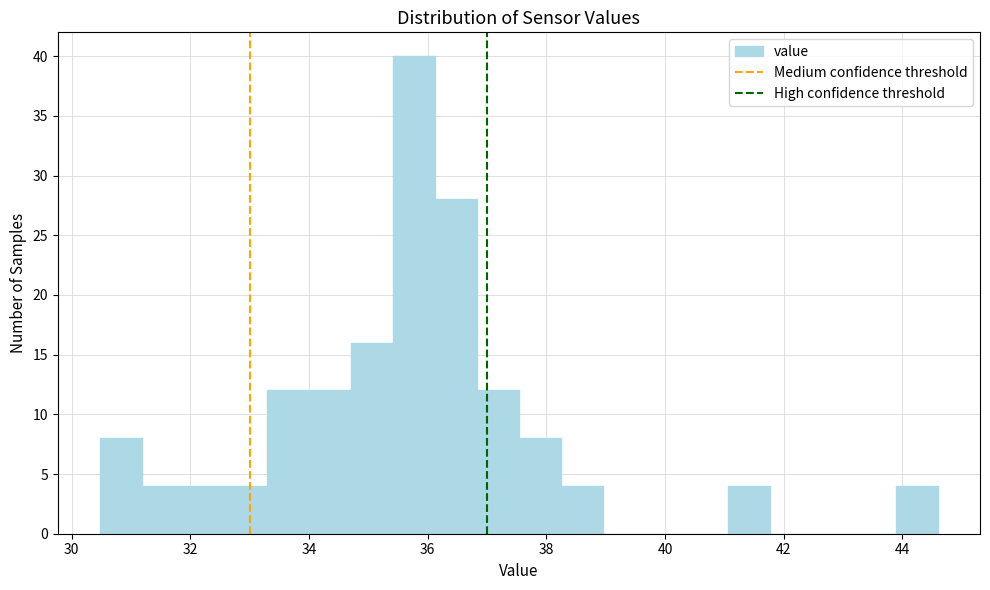

Around what value on the x-axis is the tallest bar? Give the approximate position of its centre, as read against the axis.

35.8